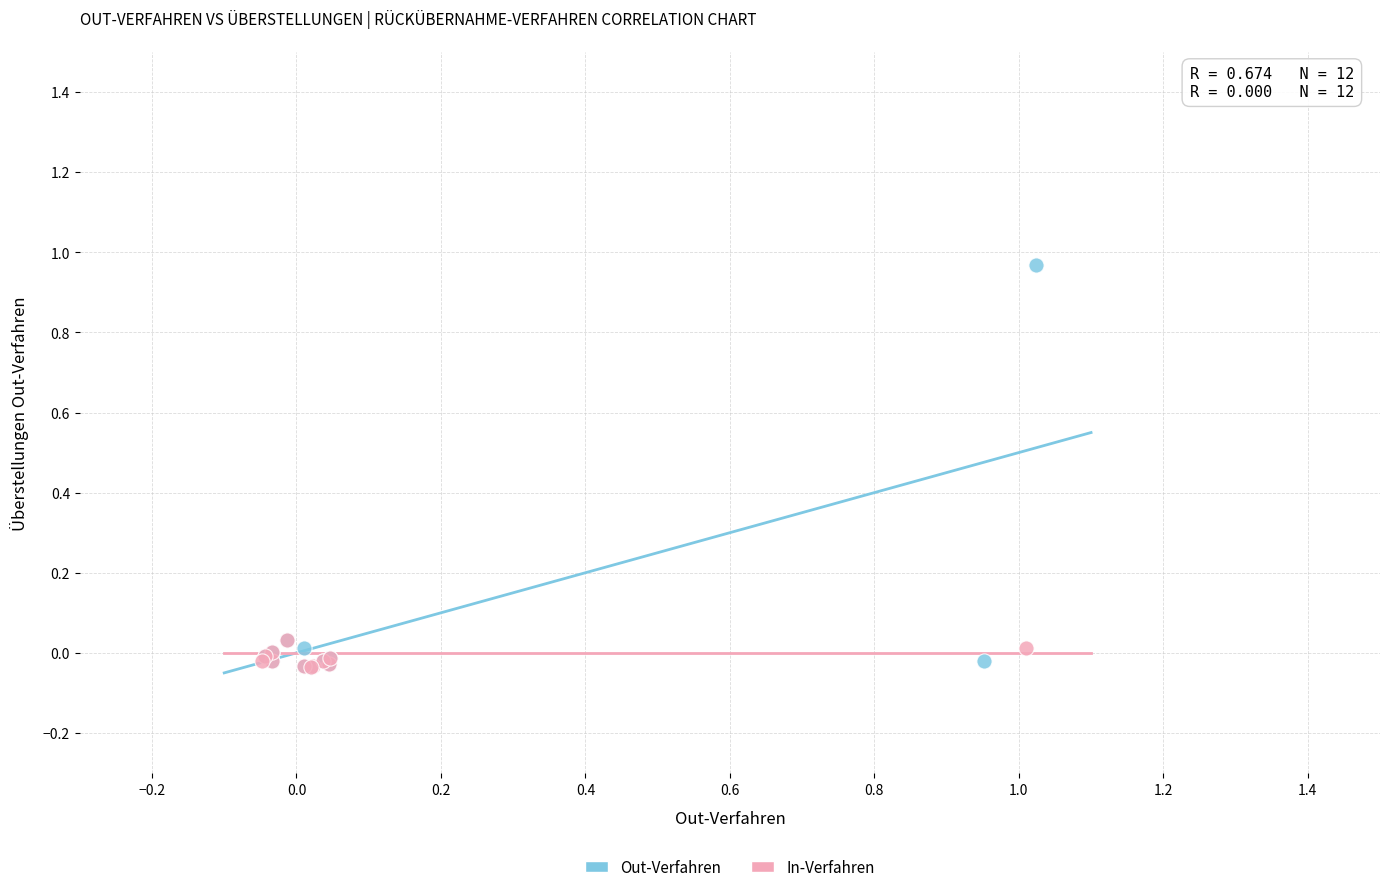

What are all the series names shown in the legend?

Out-Verfahren, In-Verfahren